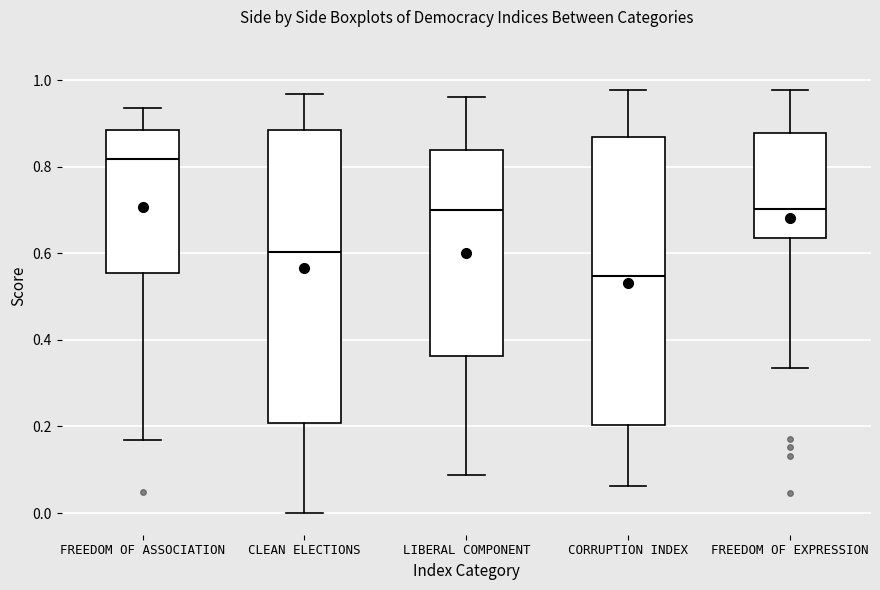

Reading left to right, transcribe this box plot: for each box, give where its median line is, the range the box spans, and where its two whiskers end, as read against the y-axis. The values are not printed on the chart, so give them approximately, as read against the axis.

FREEDOM OF ASSOCIATION: median 0.82, box 0.56 to 0.88, whiskers 0.16 to 0.94
CLEAN ELECTIONS: median 0.60, box 0.20 to 0.88, whiskers 0.00 to 0.96
LIBERAL COMPONENT: median 0.70, box 0.36 to 0.84, whiskers 0.08 to 0.96
CORRUPTION INDEX: median 0.54, box 0.20 to 0.86, whiskers 0.06 to 0.98
FREEDOM OF EXPRESSION: median 0.70, box 0.64 to 0.88, whiskers 0.34 to 0.98